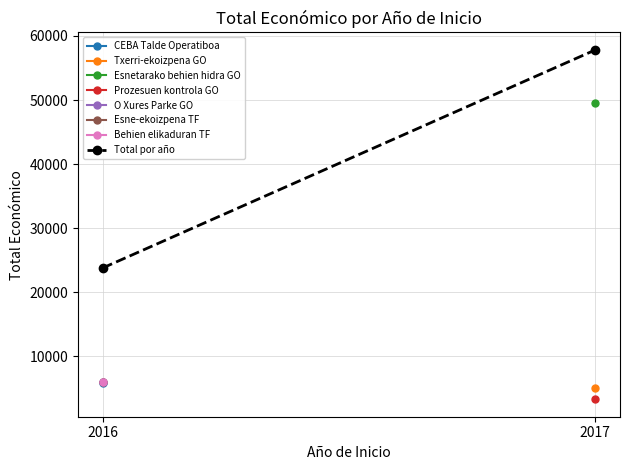

What is the sum of the values at 2016 and 2017?

81616